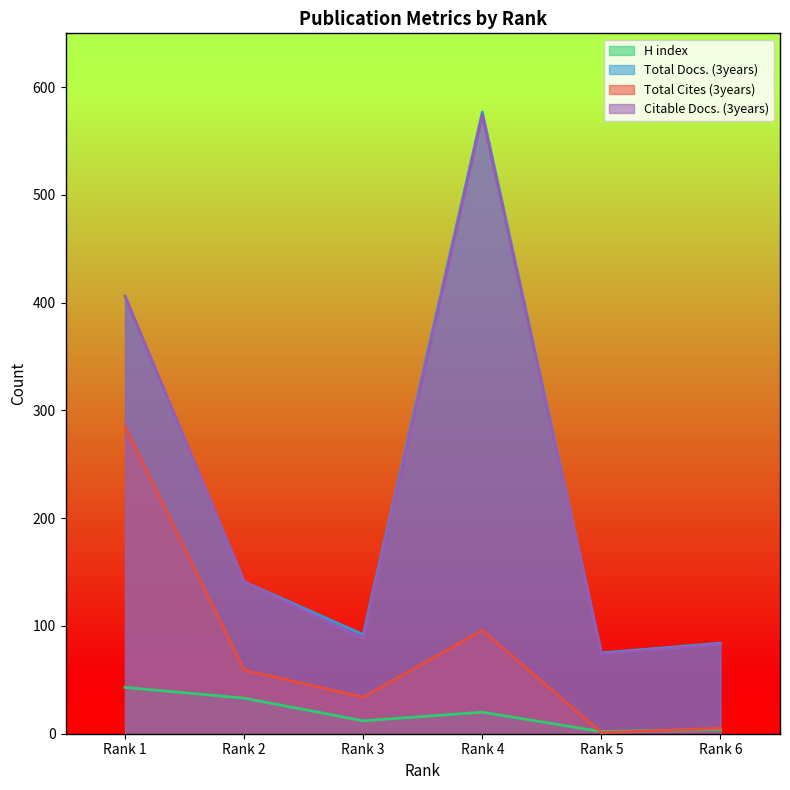

What is the smallest value displayed?

1